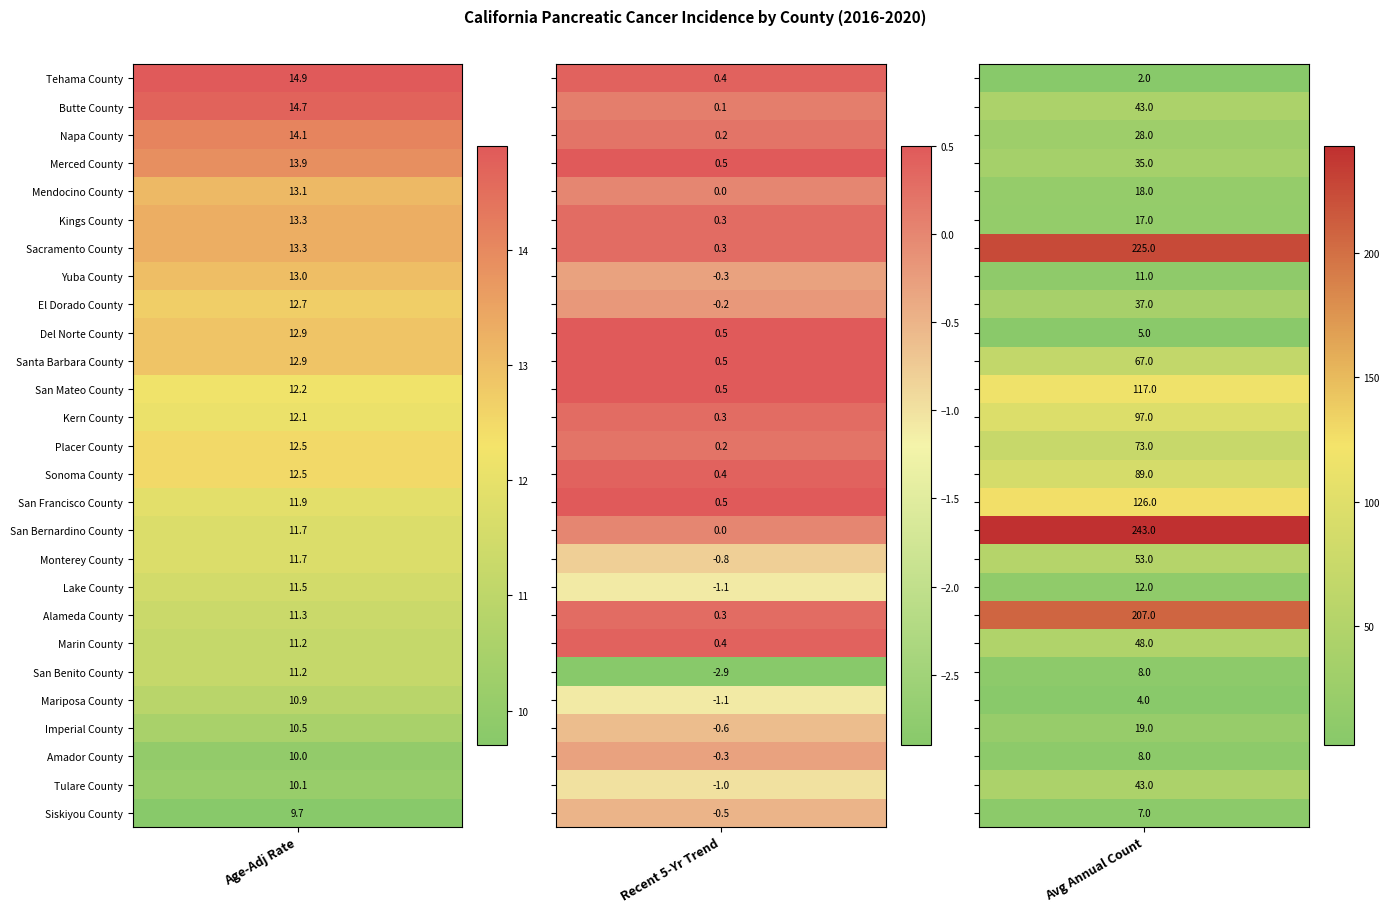

Reading left to right, transcribe all the data shown in this chart.

Tehama County: 14.9	0.4	2.0
Butte County: 14.7	0.1	43.0
Napa County: 14.1	0.2	28.0
Merced County: 13.9	0.5	35.0
Mendocino County: 13.1	0.0	18.0
Kings County: 13.3	0.3	17.0
Sacramento County: 13.3	0.3	225.0
Yuba County: 13.0	-0.3	11.0
El Dorado County: 12.7	-0.2	37.0
Del Norte County: 12.9	0.5	5.0
Santa Barbara County: 12.9	0.5	67.0
San Mateo County: 12.2	0.5	117.0
Kern County: 12.1	0.3	97.0
Placer County: 12.5	0.2	73.0
Sonoma County: 12.5	0.4	89.0
San Francisco County: 11.9	0.5	126.0
San Bernardino County: 11.7	0.0	243.0
Monterey County: 11.7	-0.8	53.0
Lake County: 11.5	-1.1	12.0
Alameda County: 11.3	0.3	207.0
Marin County: 11.2	0.4	48.0
San Benito County: 11.2	-2.9	8.0
Mariposa County: 10.9	-1.1	4.0
Imperial County: 10.5	-0.6	19.0
Amador County: 10.0	-0.3	8.0
Tulare County: 10.1	-1.0	43.0
Siskiyou County: 9.7	-0.5	7.0